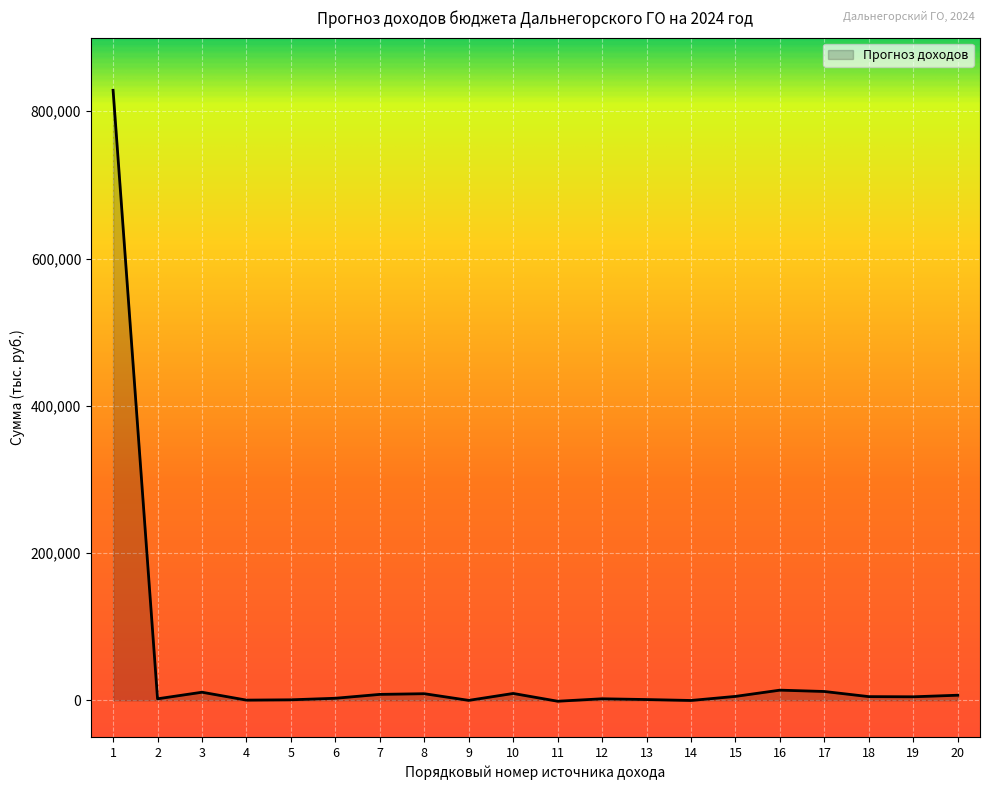

What is the maximum value shown in the chart?

828451